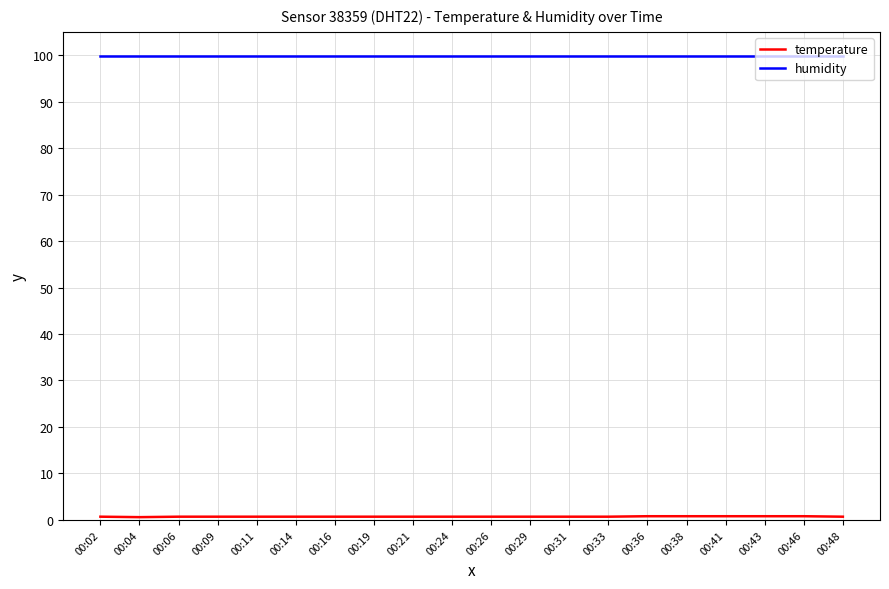

What is the greatest value displayed?

99.9